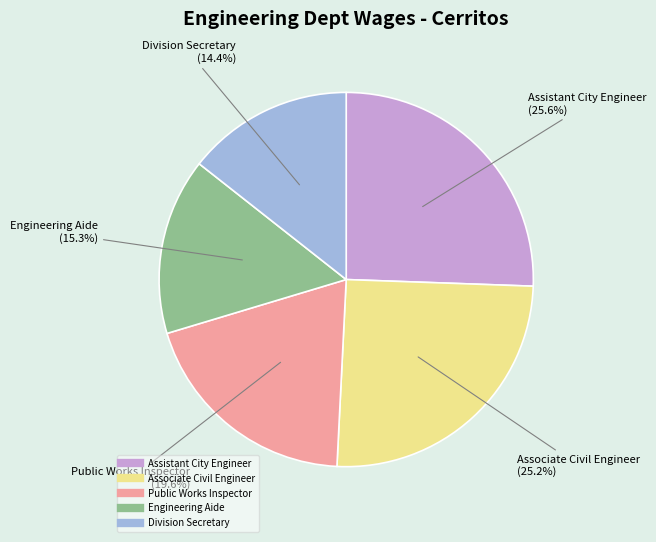

Between Engineering Aide and Division Secretary, which is larger?

Engineering Aide